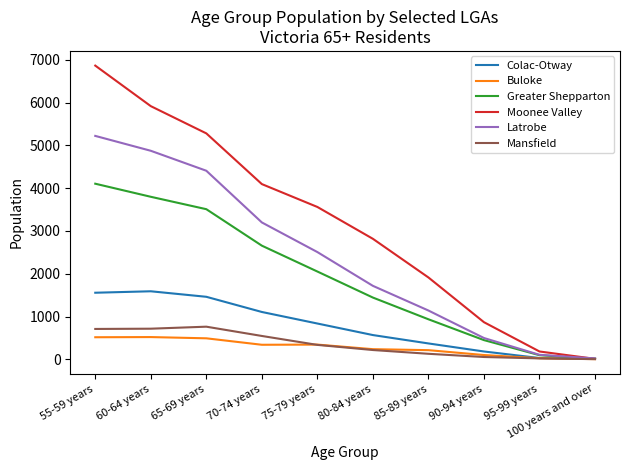

How many distinct data groups are displayed?

6